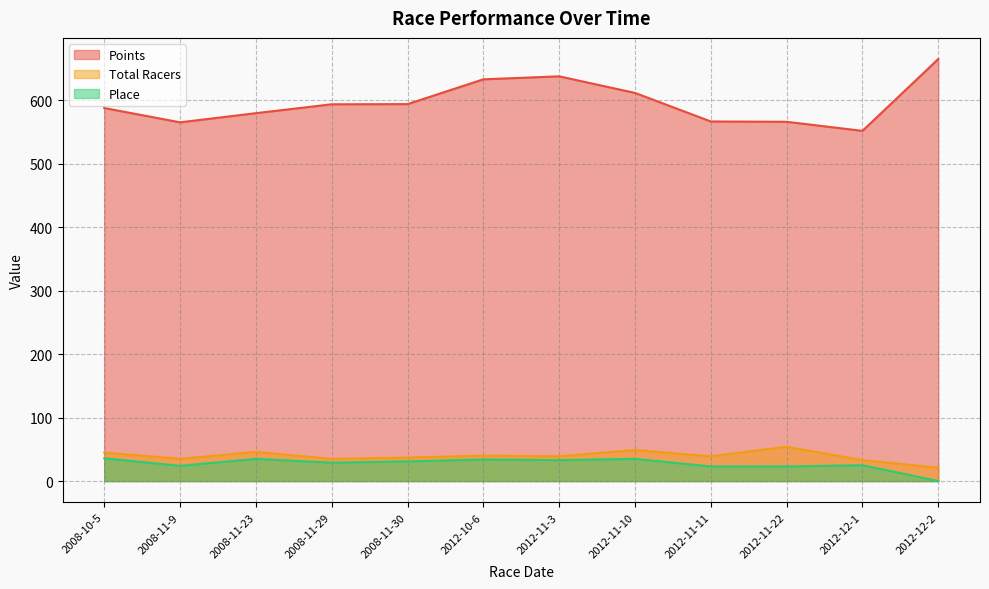

What is the maximum value shown in the chart?

665.1